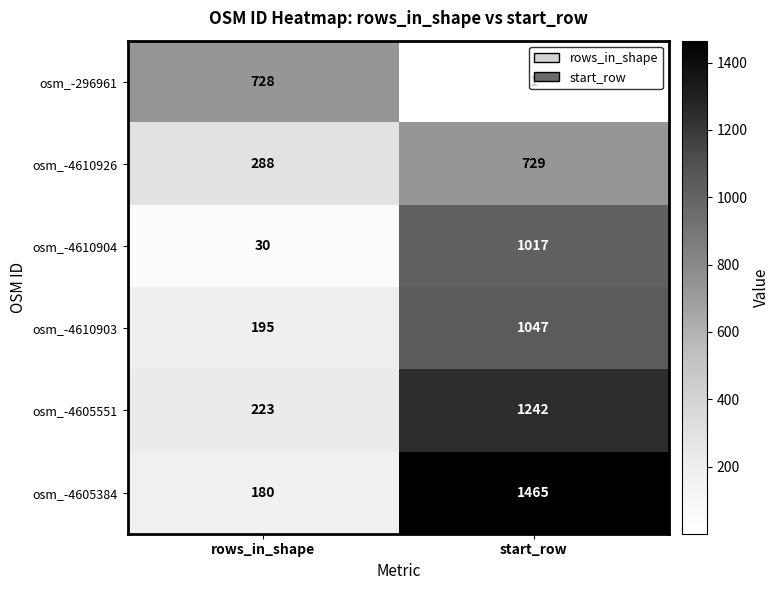

What is the sum of all osm_-4605384 values?

1645